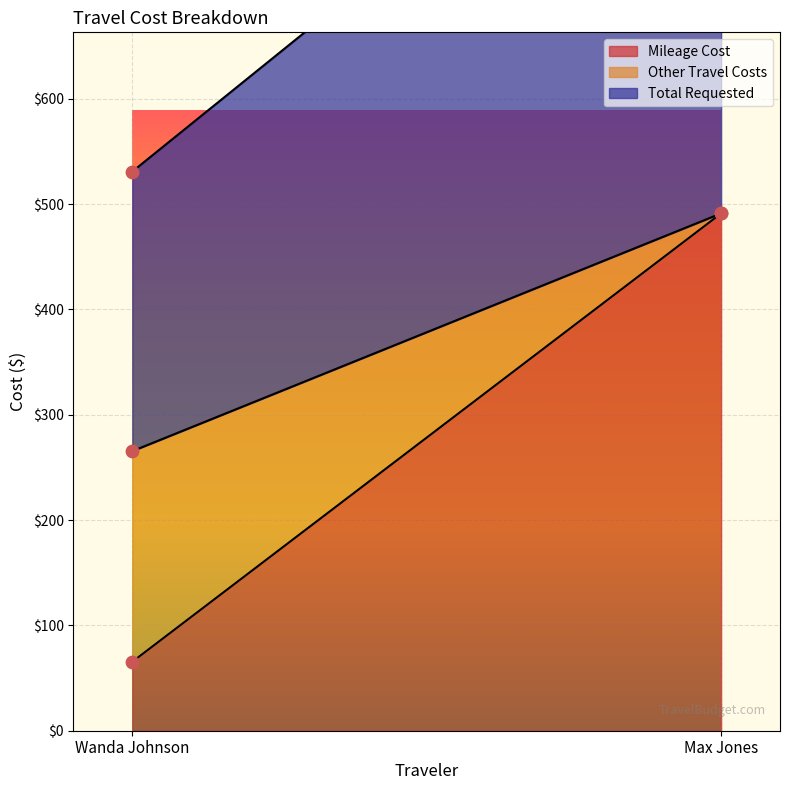

What are all the series names shown in the legend?

Mileage Cost, Other Travel Costs, Total Requested